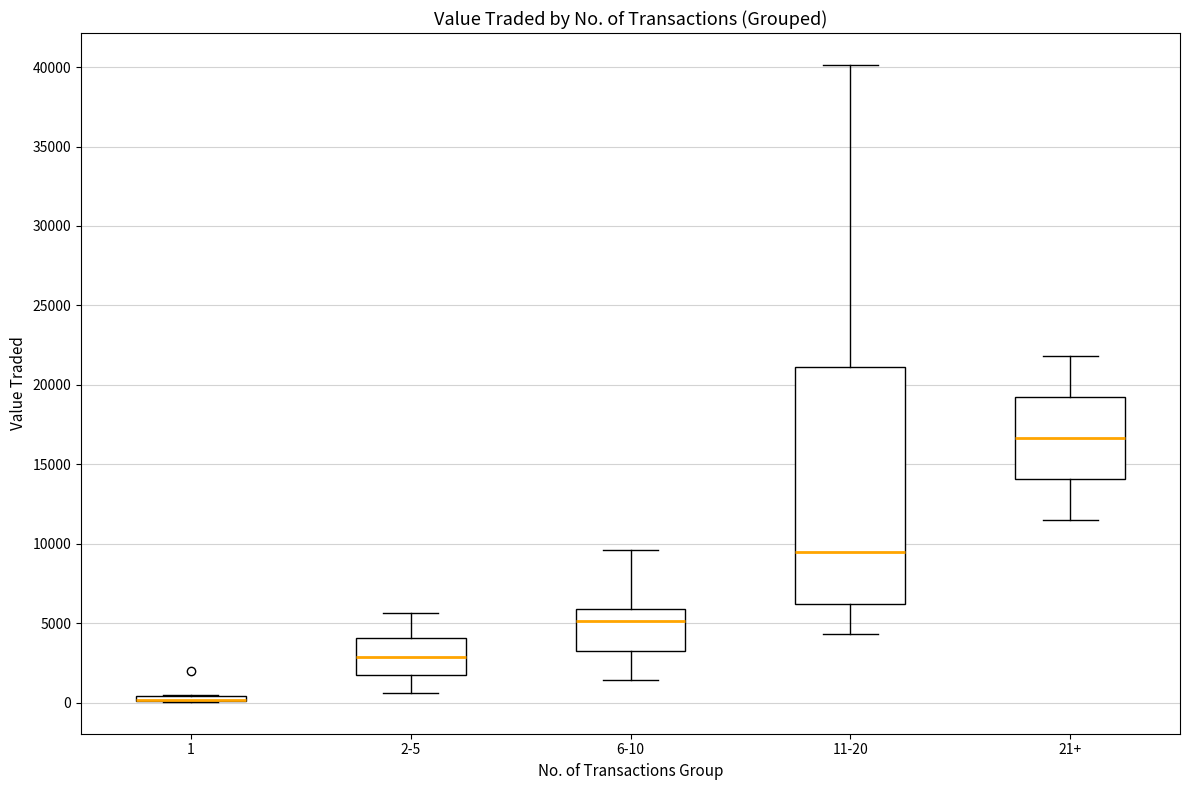

Which box is the tallest, from its lower edge to its upper edge?

11-20